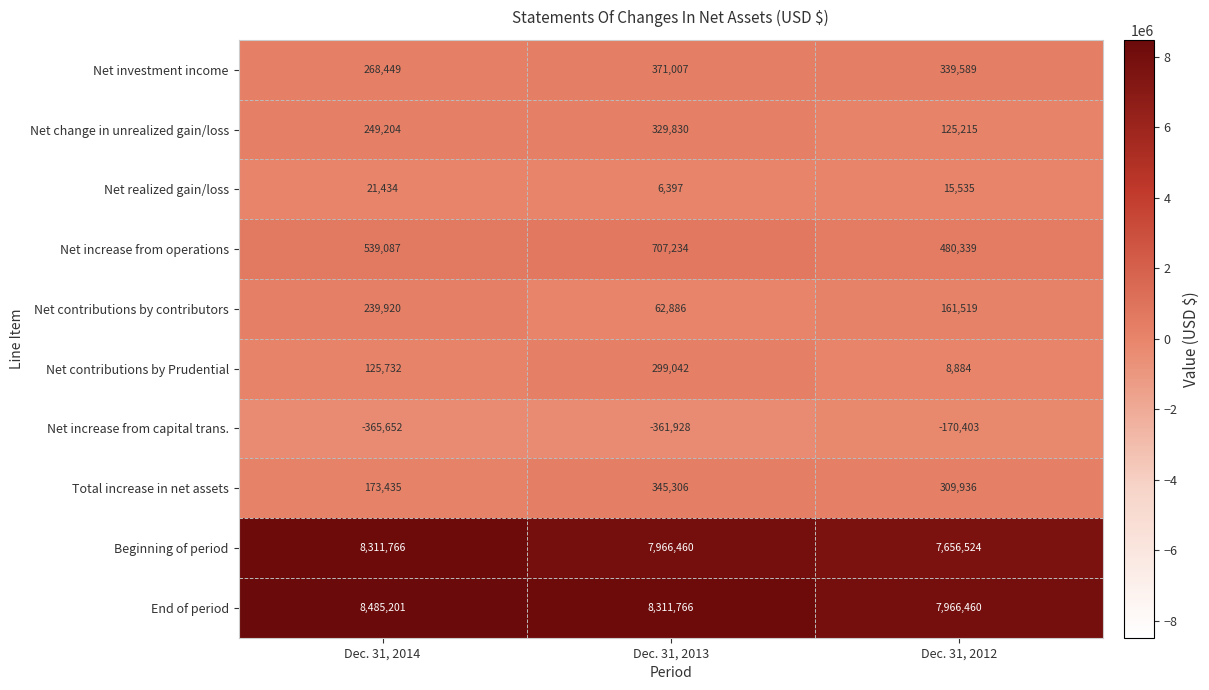

What is the sum of the Beginning of period values at Dec. 31, 2013 and Dec. 31, 2012?

15622984